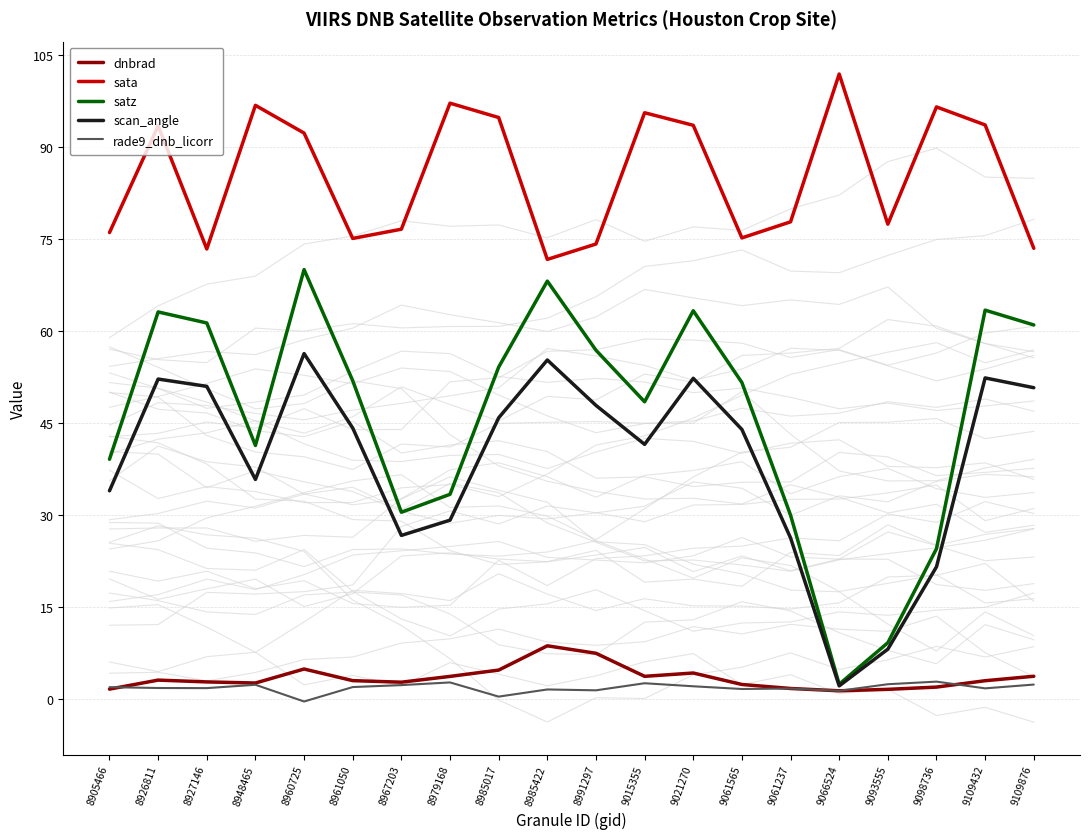

How many interior local peaks does the dnbrad series have?

4